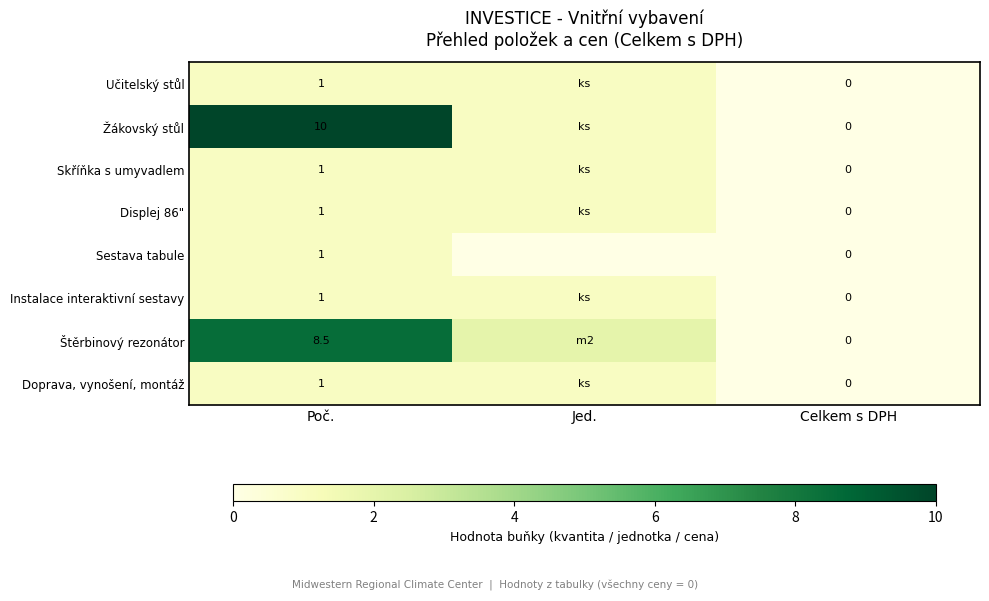

Between Poč. and Celkem s DPH, which series saw the biggest shift?

Žákovský stůl